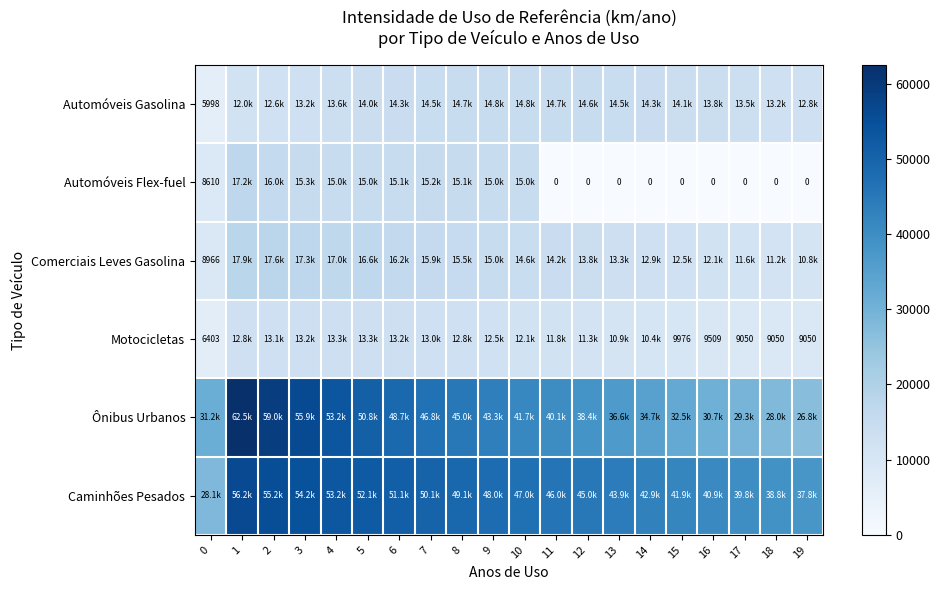

Which has a higher value, 15 or 19?

15